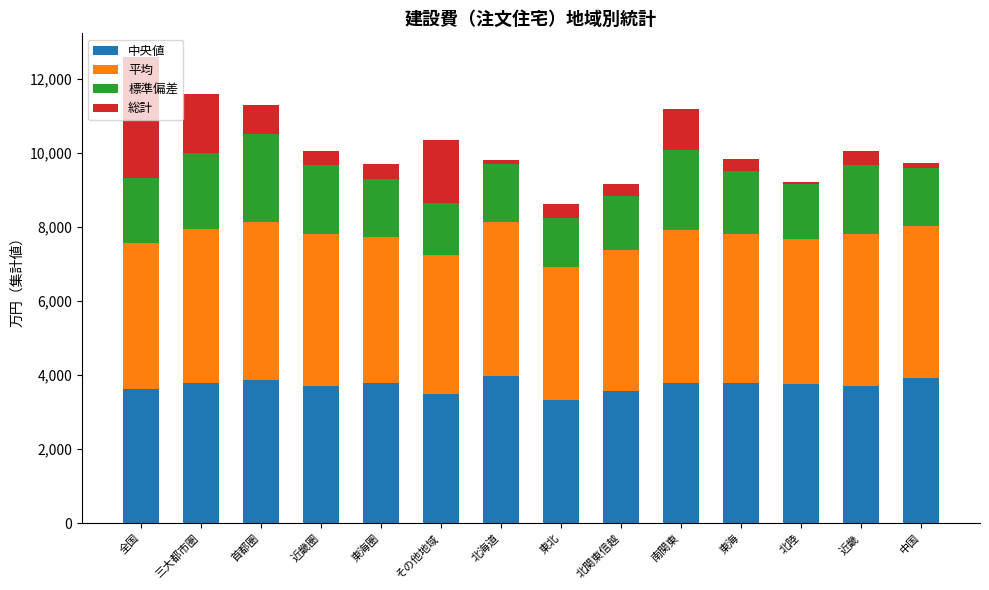

What is the total value across all series at 東北?

8620.2